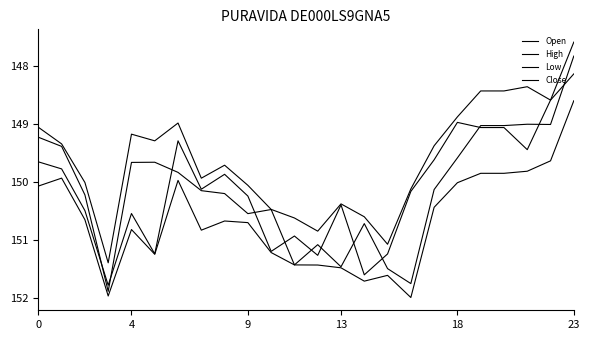

Reading right to left, transcribe all the data shown in this chart.

Open: 147834	149013	149009	149032	149032	149589	150135	151756	151498	150722	151466	151085	151434	150479	150550	150204	150154	149839	149664	149667	151890	150227	149391	149233
High: 148604	149640	149819	149855	149855	150017	150441	151996	151614	151714	151484	151436	151434	151221	150705	150677	150835	149977	151251	150824	151970	150655	149938	150075
Low: 147593	148593	148362	148435	148435	148882	149380	150124	151078	150604	150382	150852	150625	150477	150062	149715	149939	148988	149295	149180	151398	150013	149348	149061
Close: 148141	148593	149447	149066	149066	148977	149622	150167	151245	151605	150399	151269	150936	151201	150247	149872	150129	149295	151244	150548	151785	150498	149779	149657